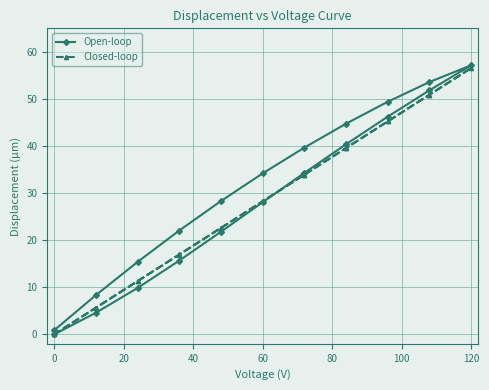

How many data points does each series have?

21